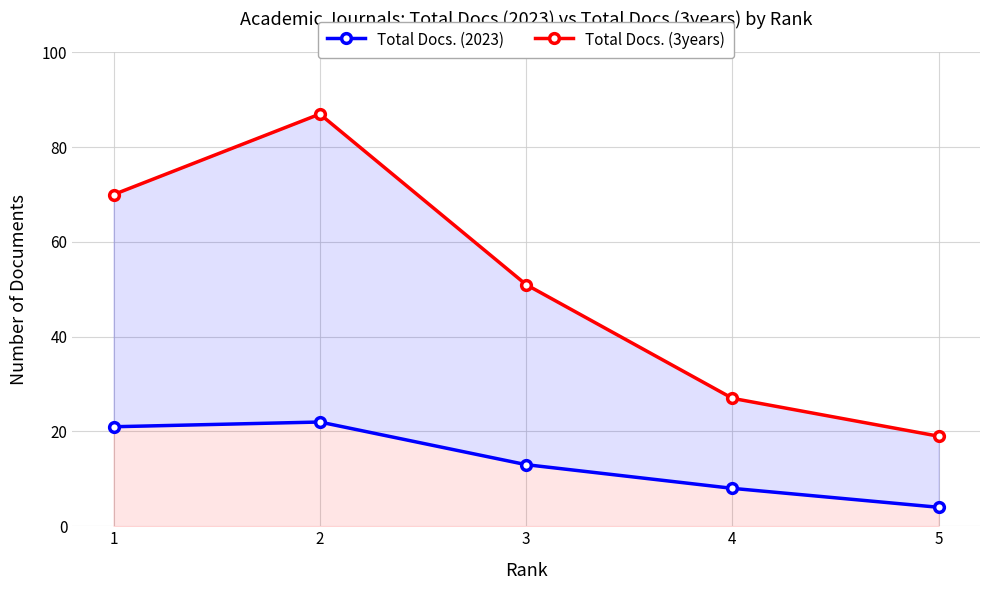

At 4, list the series in order from smallest to largest.

Total Docs. (2023), Total Docs. (3years)